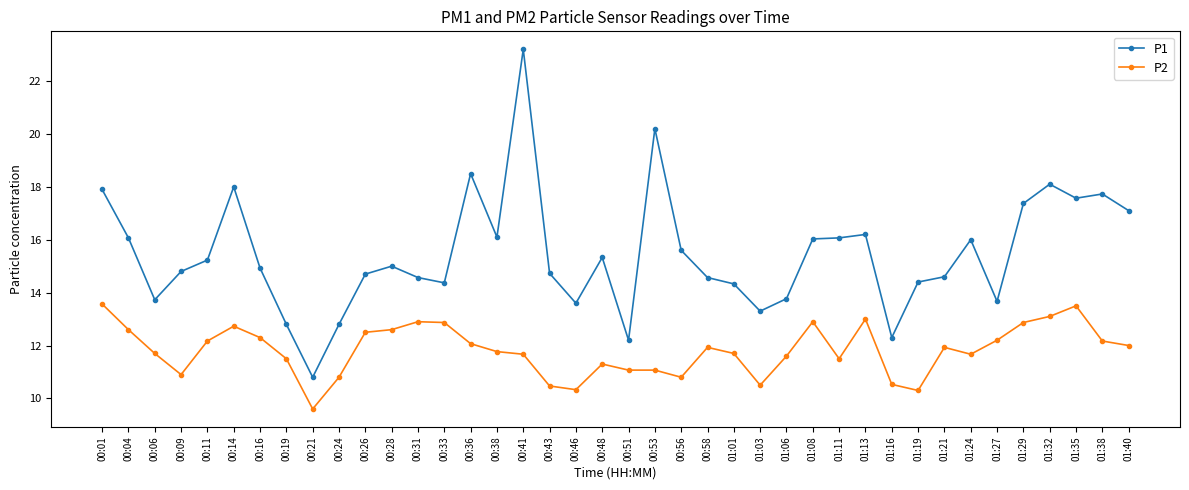

True or false: P1 has more than 2 points higher than both neighbors.

True